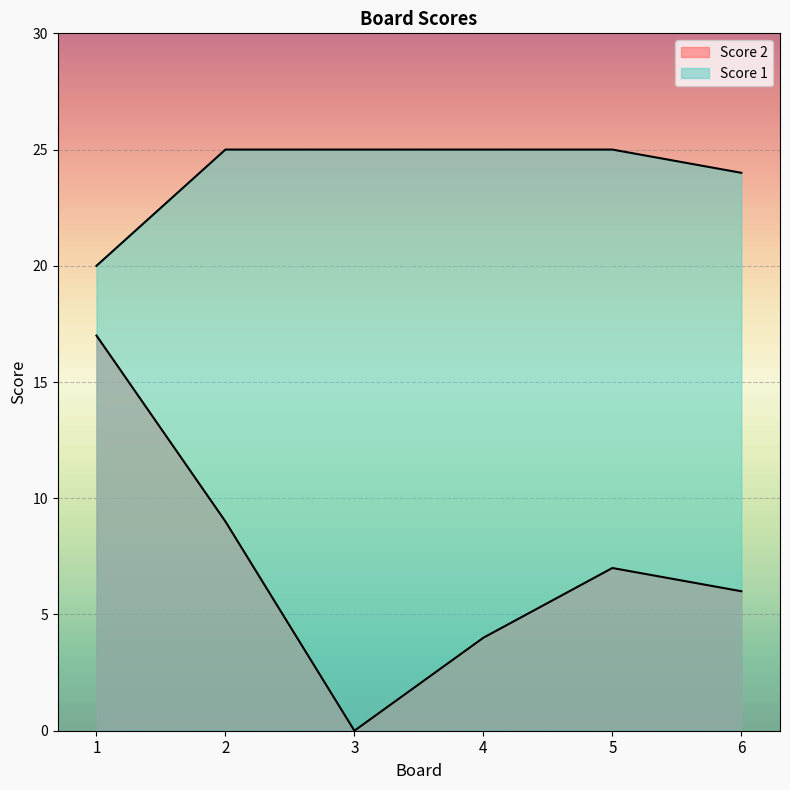

At which category does the chart reach its minimum across all series?

3